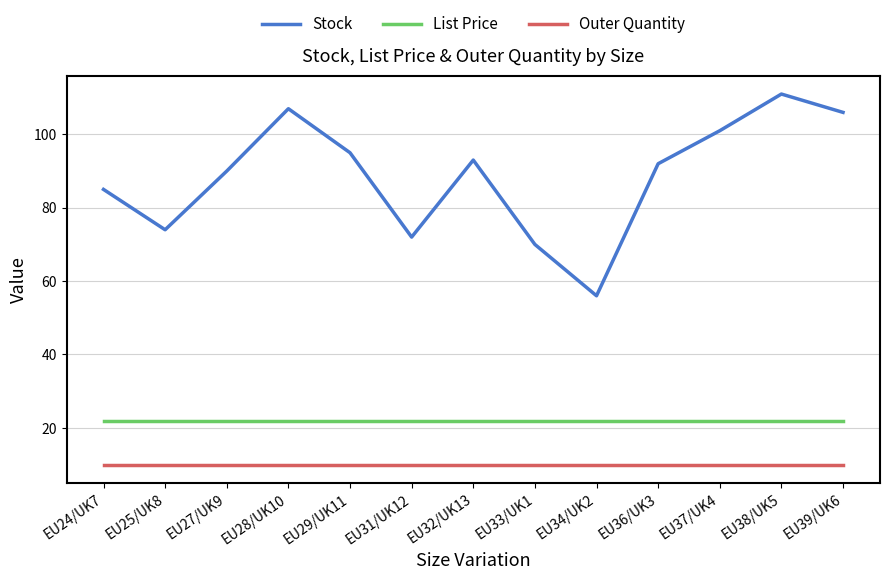

Count the number of categories in the chart.

13